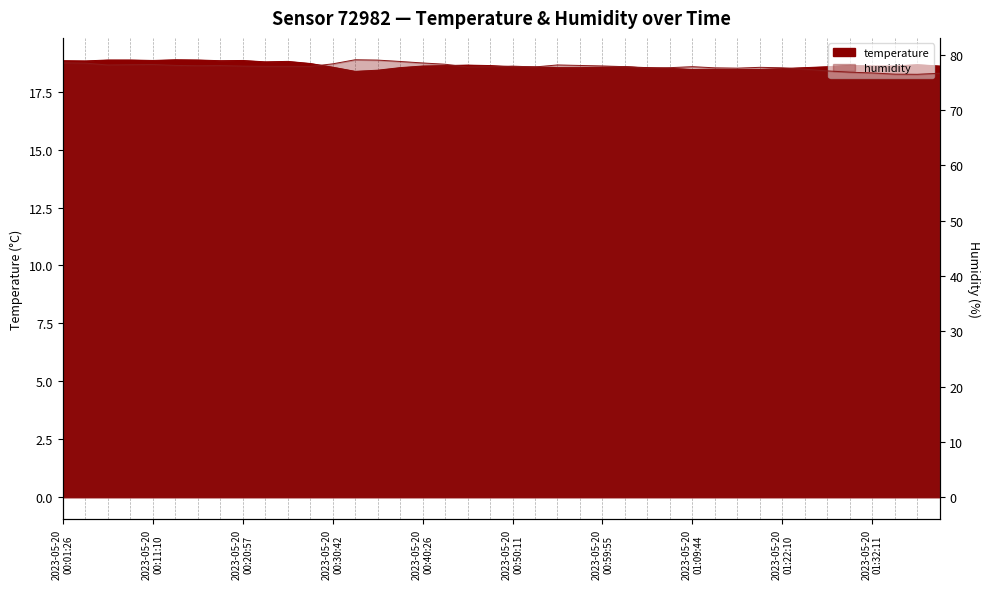

True or false: humidity and temperature cross at least once.

False